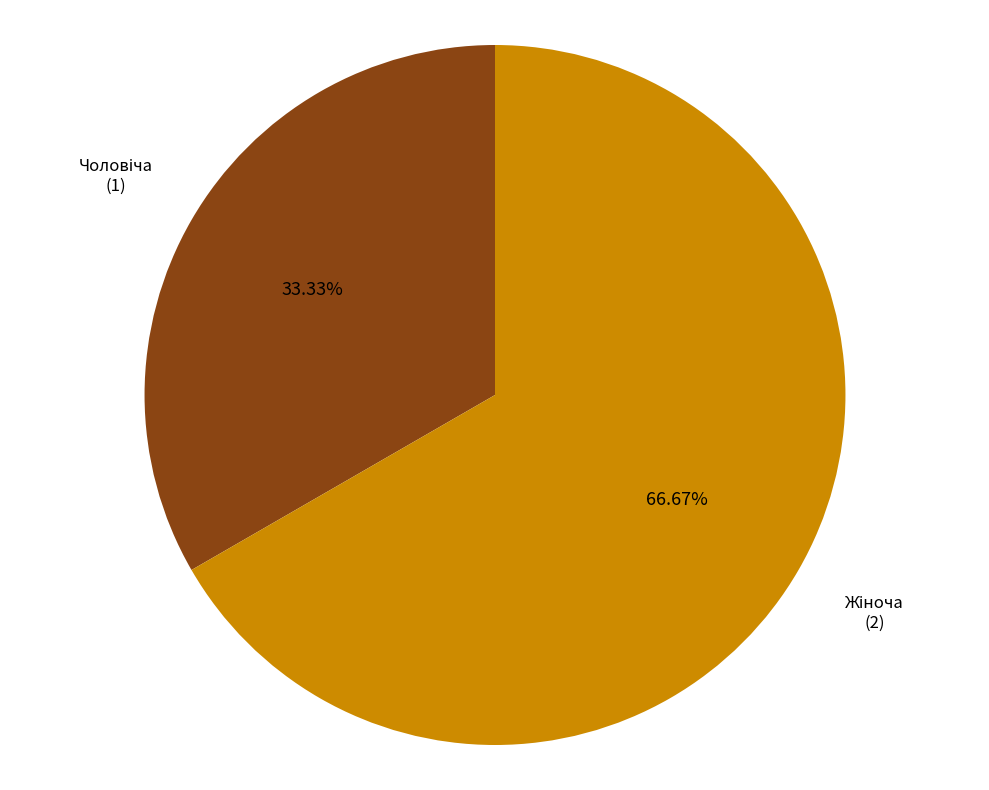

To the nearest percent, what is the difference between the largest and smallest slice percentages?

33%